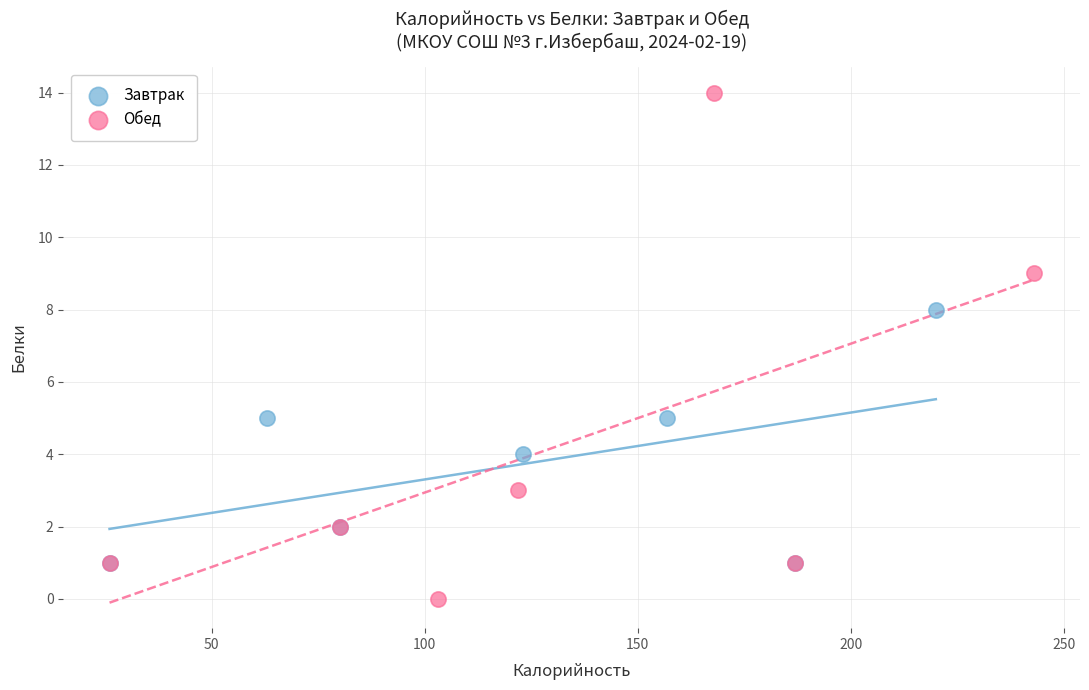

Which series reaches the maximum Y coordinate?

Обед